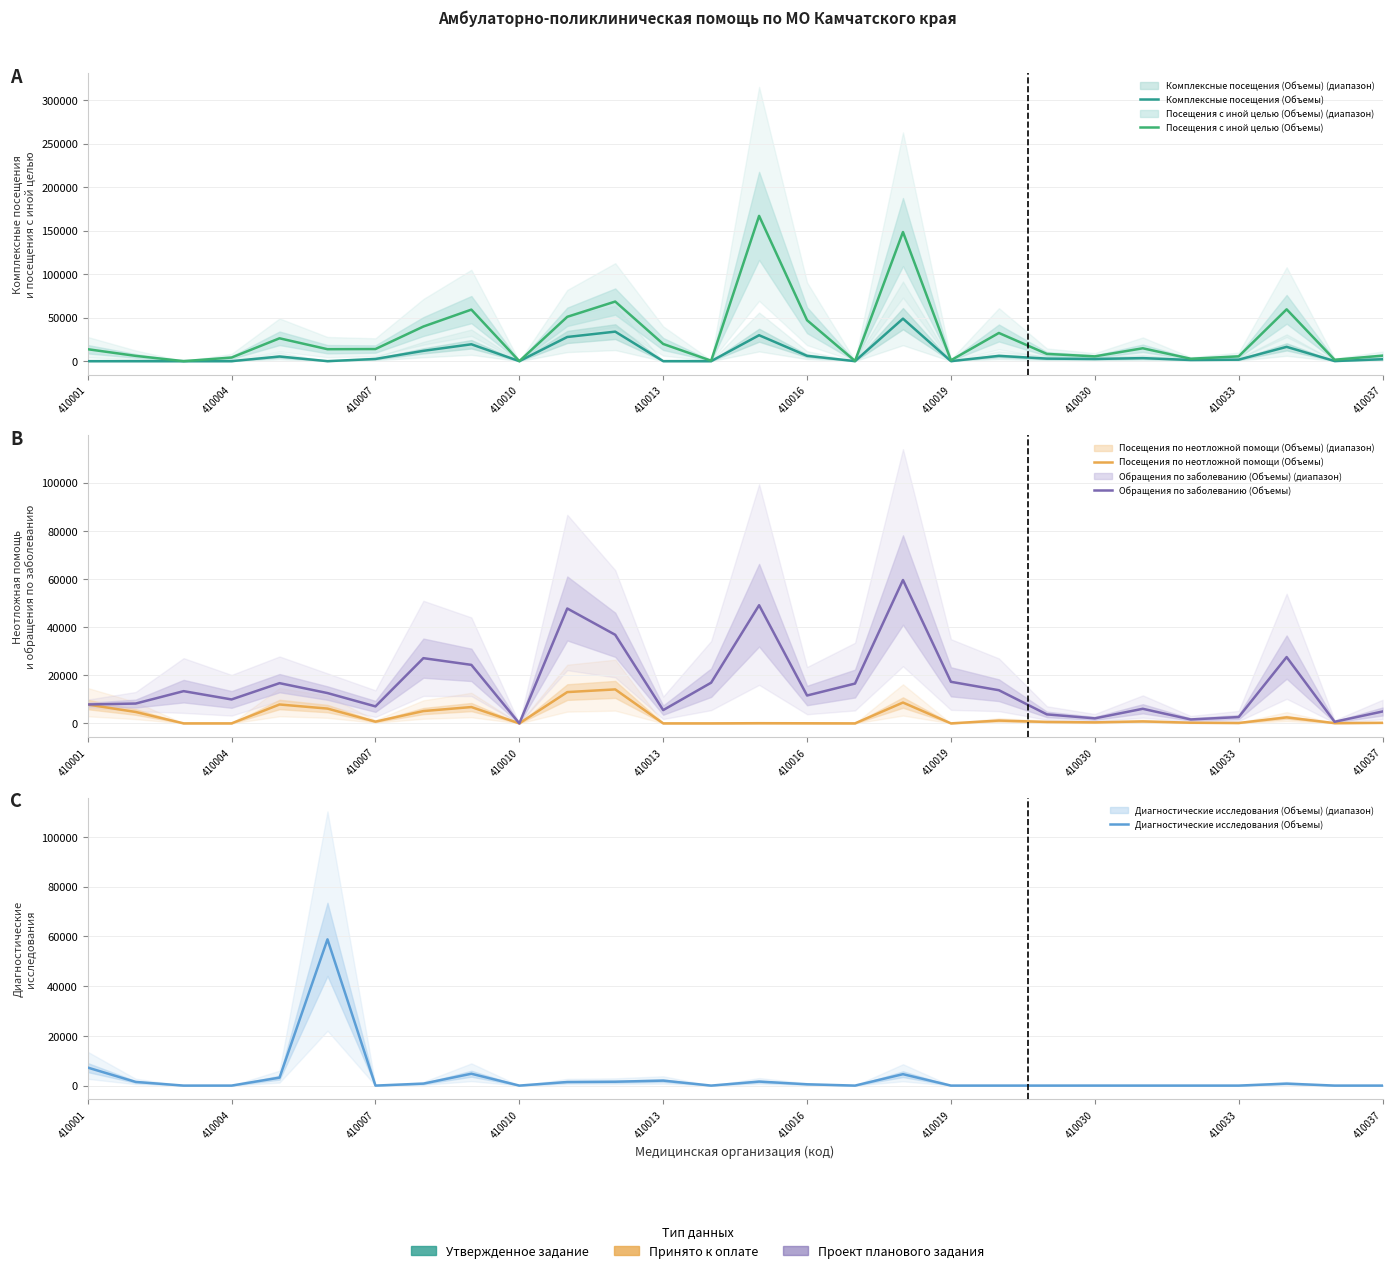

Is the value of Посещения по неотложной помощи (Объемы) at 410033 greater than the value of Диагностические исследования (Объемы) at 17?

Yes